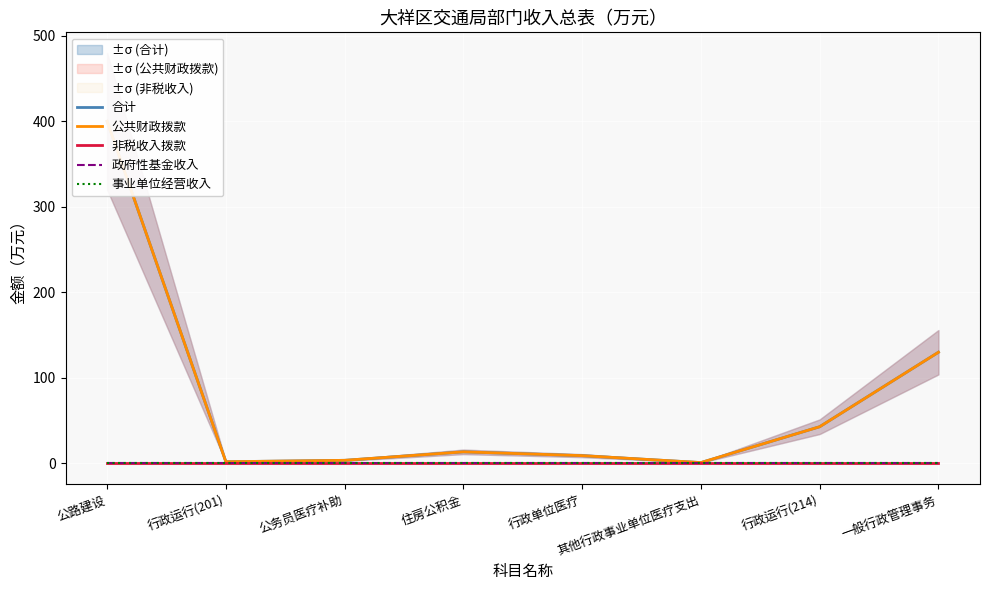

What position from the left is 住房公积金?

4